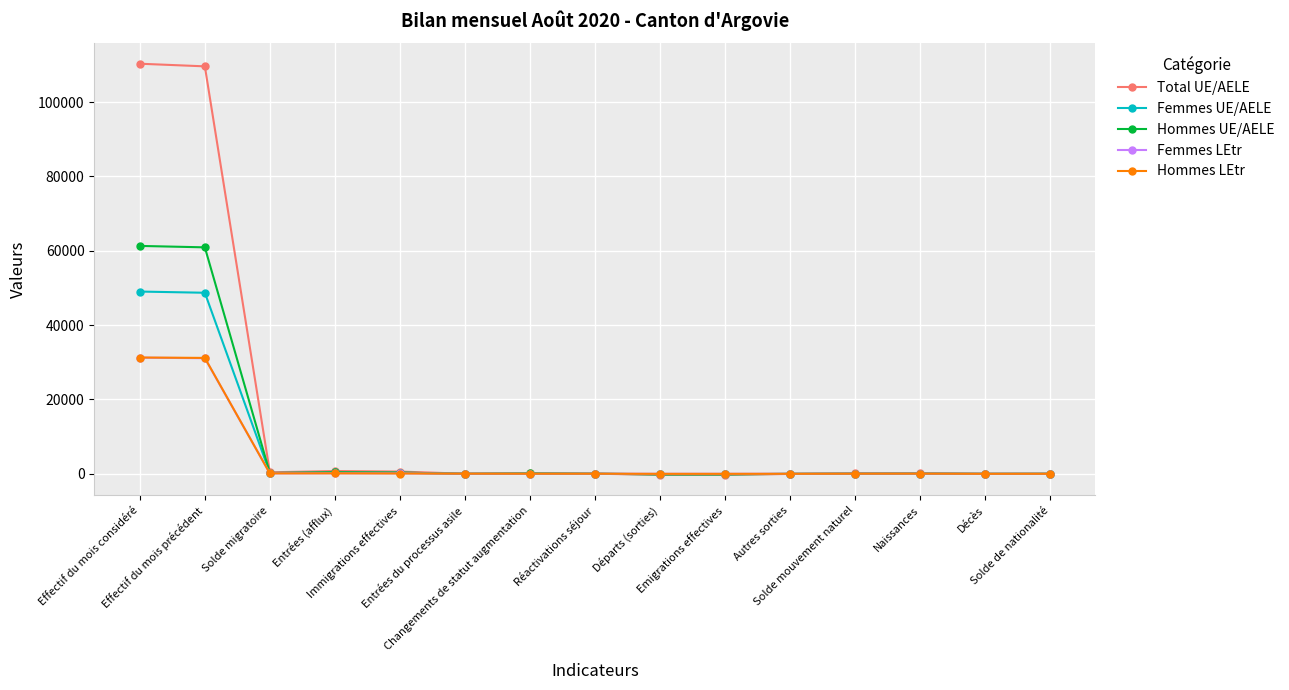

Which series has the largest total across all categories?

Total UE/AELE